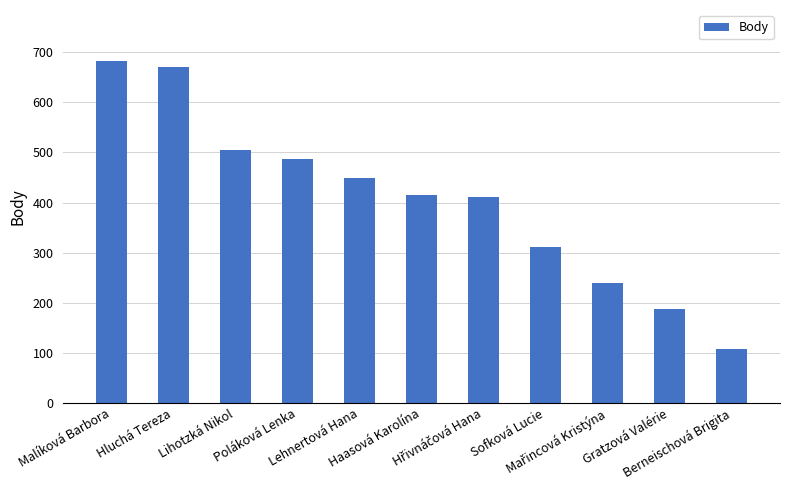

What is the approximate value at Lihotzká Nikol, to the nearest 50?

500